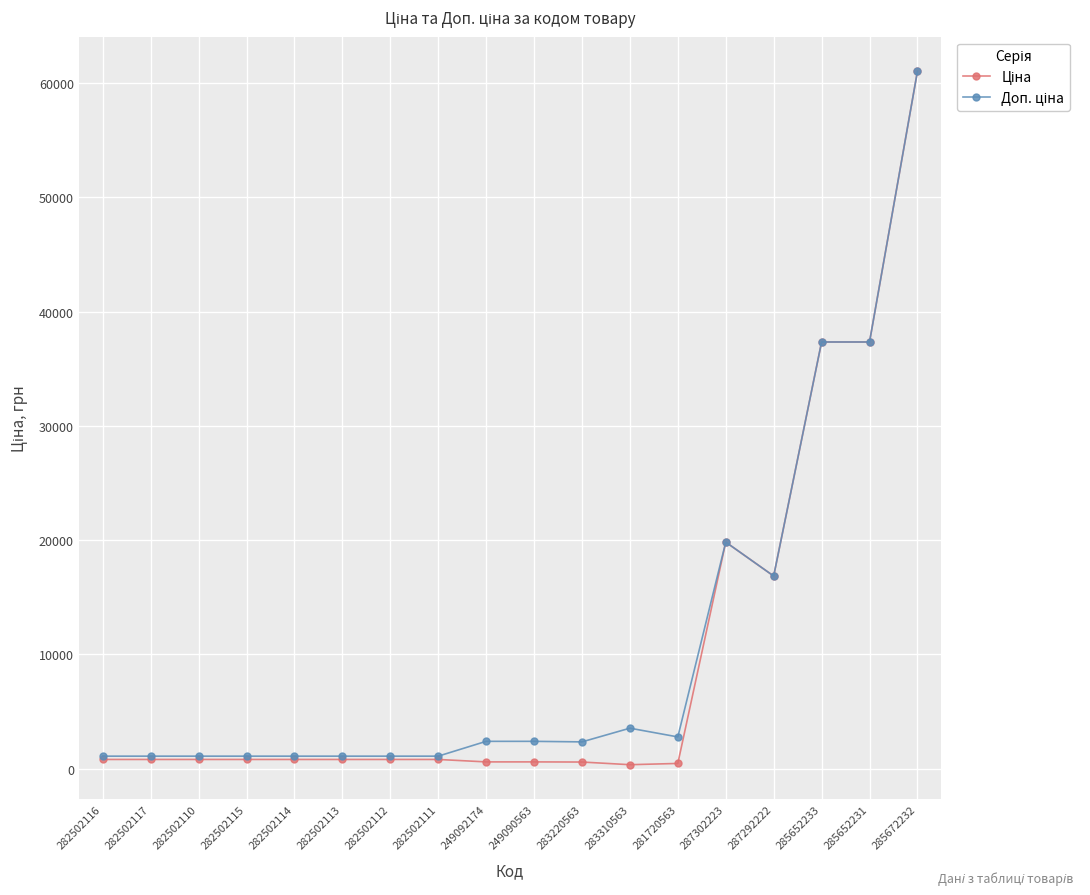

At how many categories does at least one series exceed 24112?

3